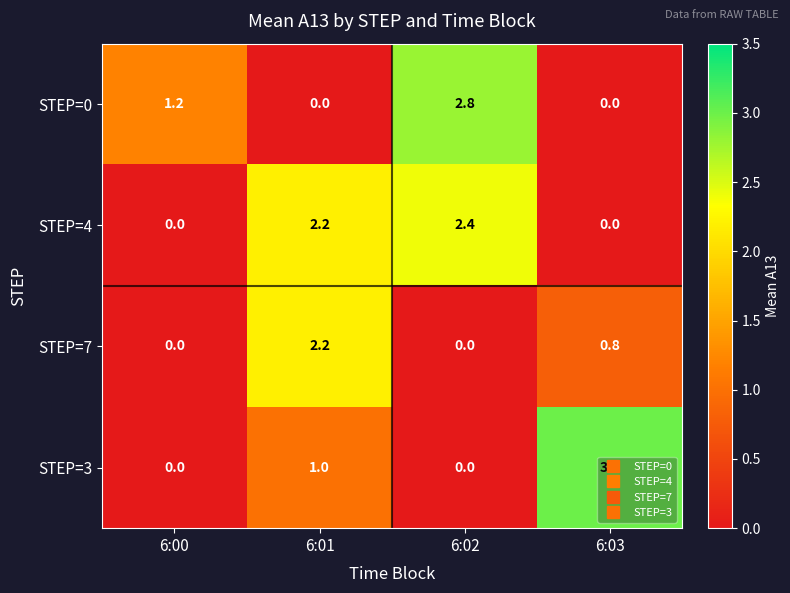

What is the difference between the maximum and second lowest values in the STEP=4 series?

2.4